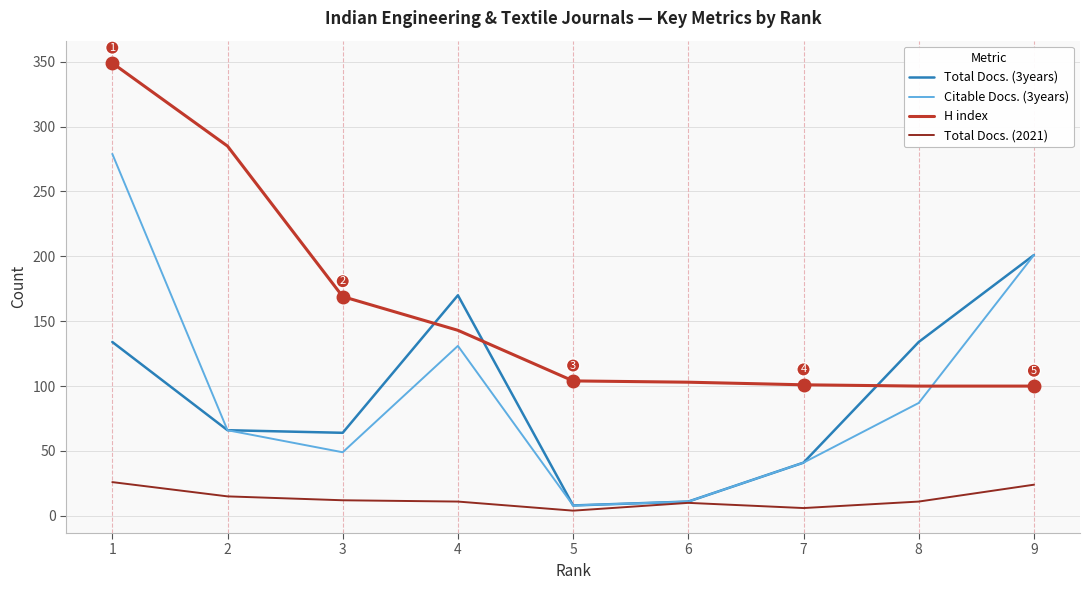

How many interior local peaks does the Total Docs. (3years) series have?

1